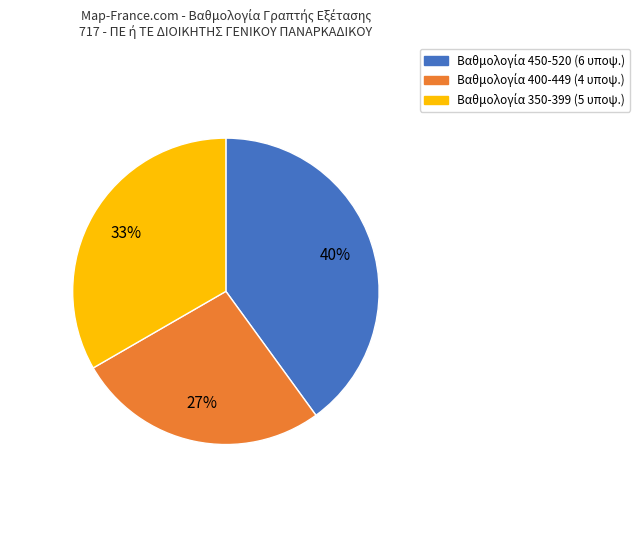

To the nearest percent, what is the average slice percentage?

33%